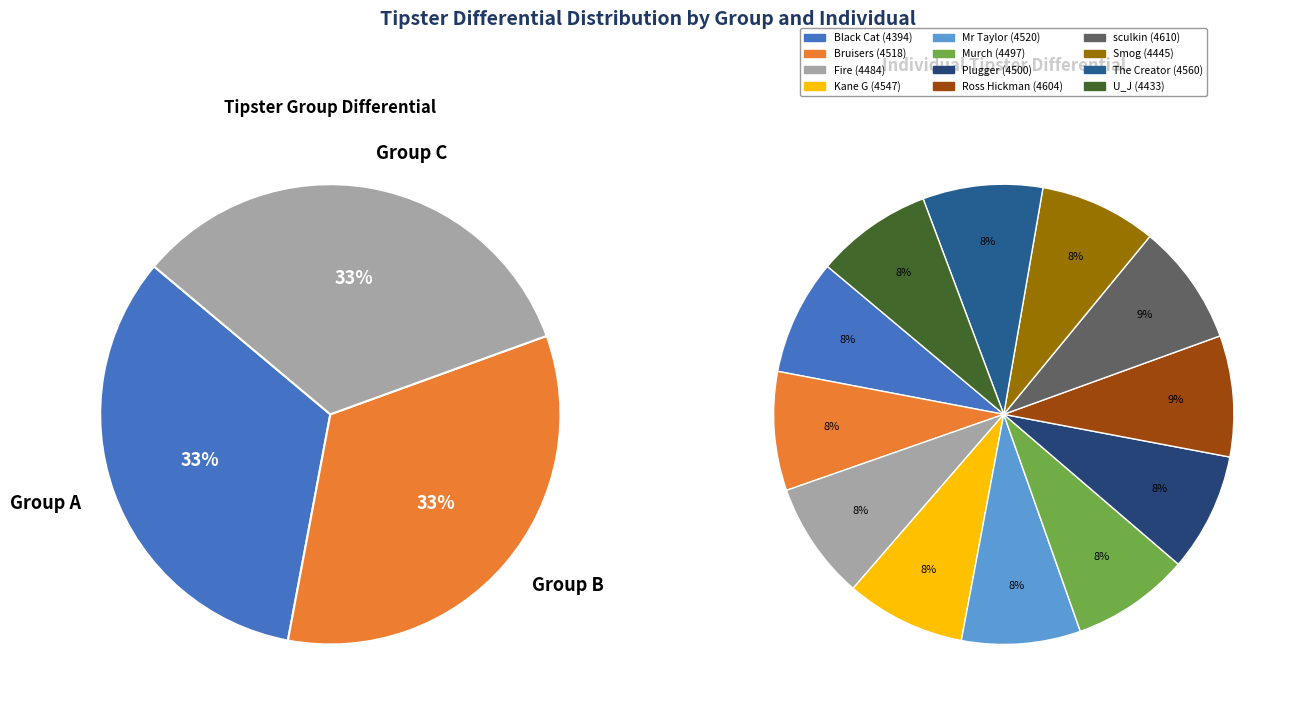

Between Smog and Fire, which is larger?

Fire